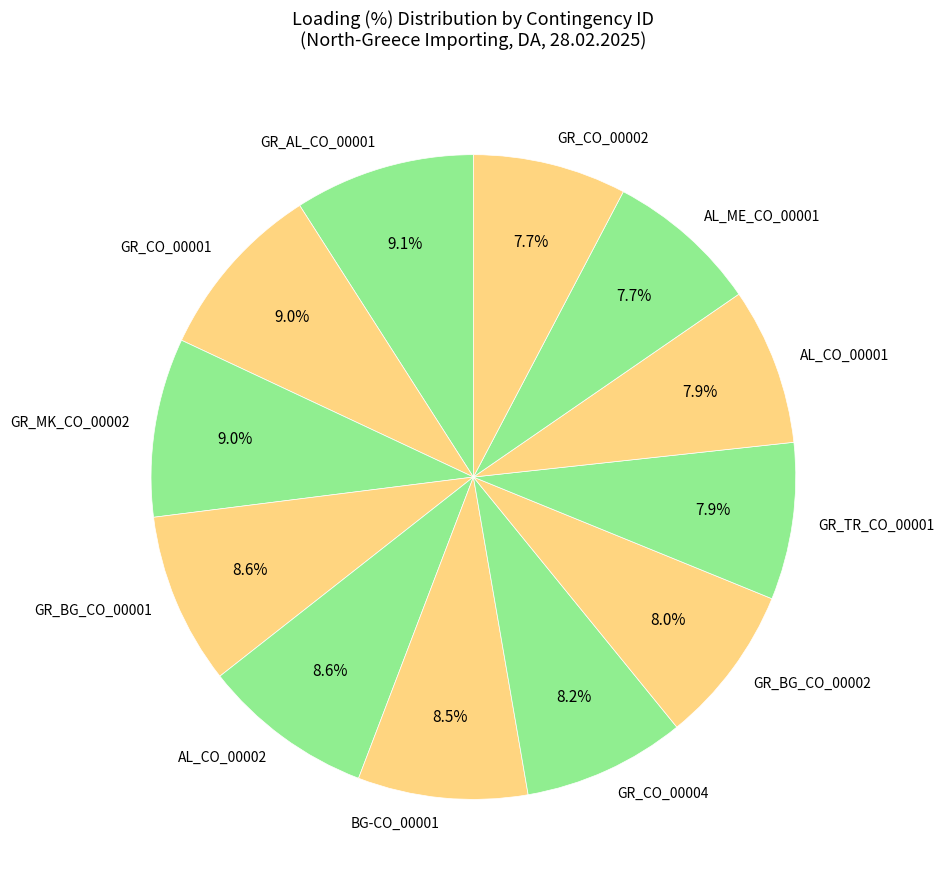

Does GR_CO_00004 represent more than half of the total?

No